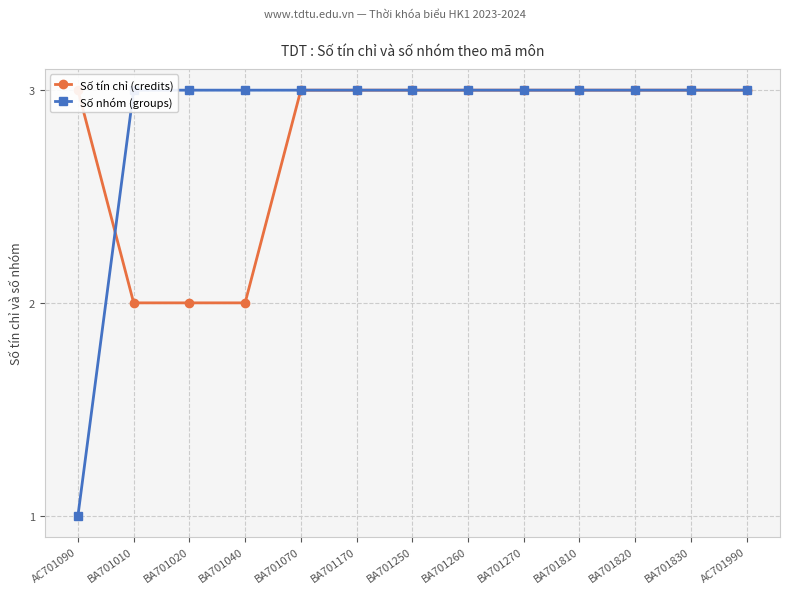

What are all the series names shown in the legend?

Số tín chỉ (credits), Số nhóm (groups)